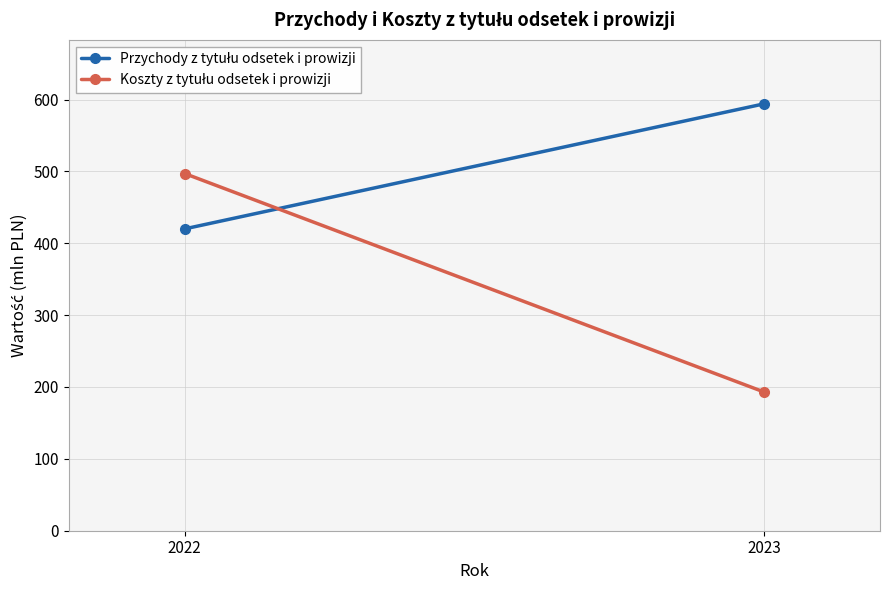

Reading right to left, transcribe all the data shown in this chart.

Przychody z tytułu odsetek i prowizji: 594	420
Koszty z tytułu odsetek i prowizji: 193	497